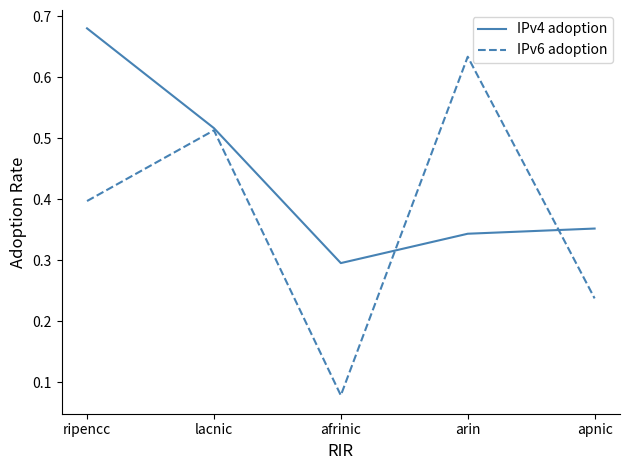

Rank the series by their maximum value, from lowest to highest.

IPv6 adoption, IPv4 adoption